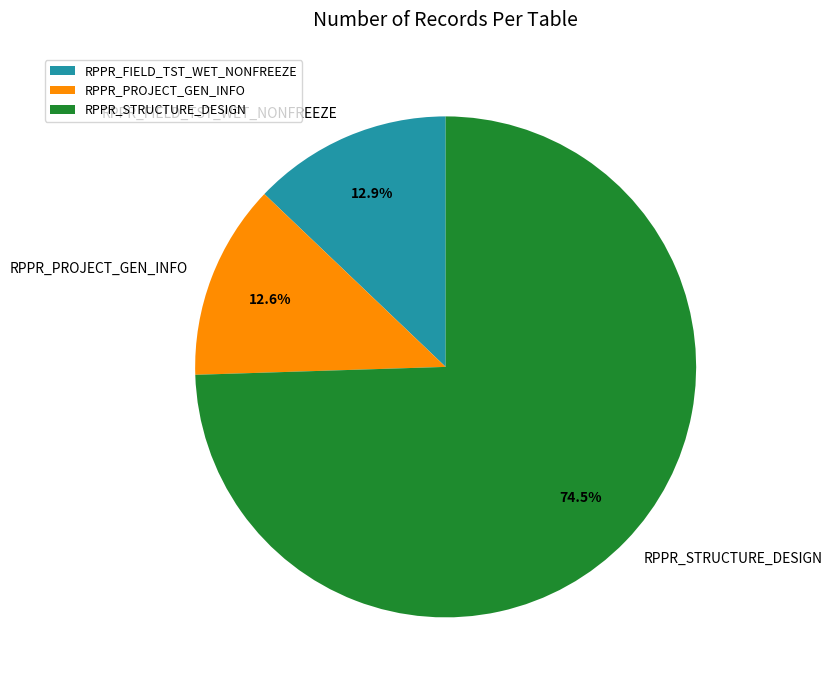

Does any single category account for the majority?

Yes